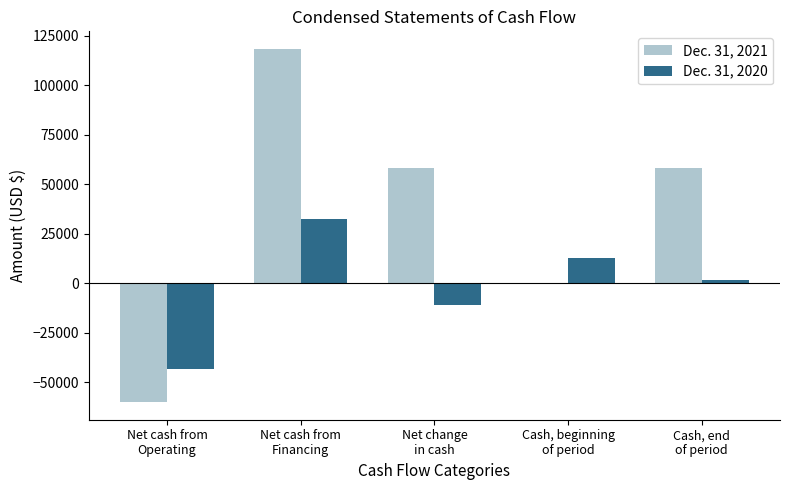

Which series has the largest total across all categories?

Dec. 31, 2021